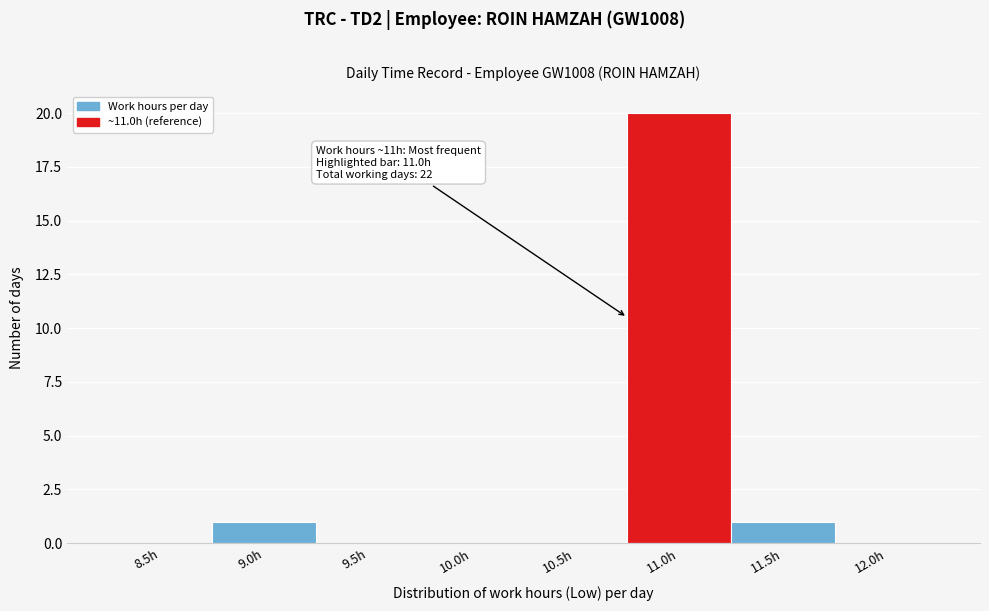

Reading left to right, list all the values displayed in this chart.

8.5h=0	9.0h=1	9.5h=0	10.0h=0	10.5h=0	11.0h=20	11.5h=1	12.0h=0